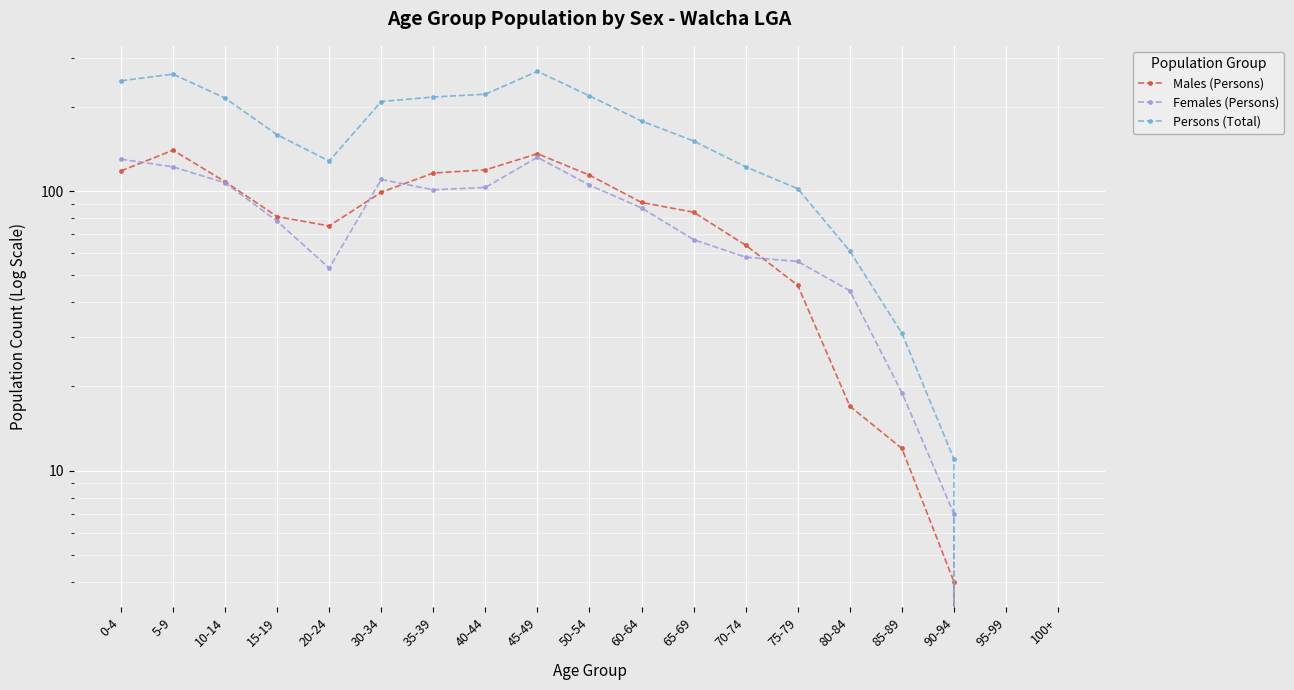

How many categories are shown in the chart?

19